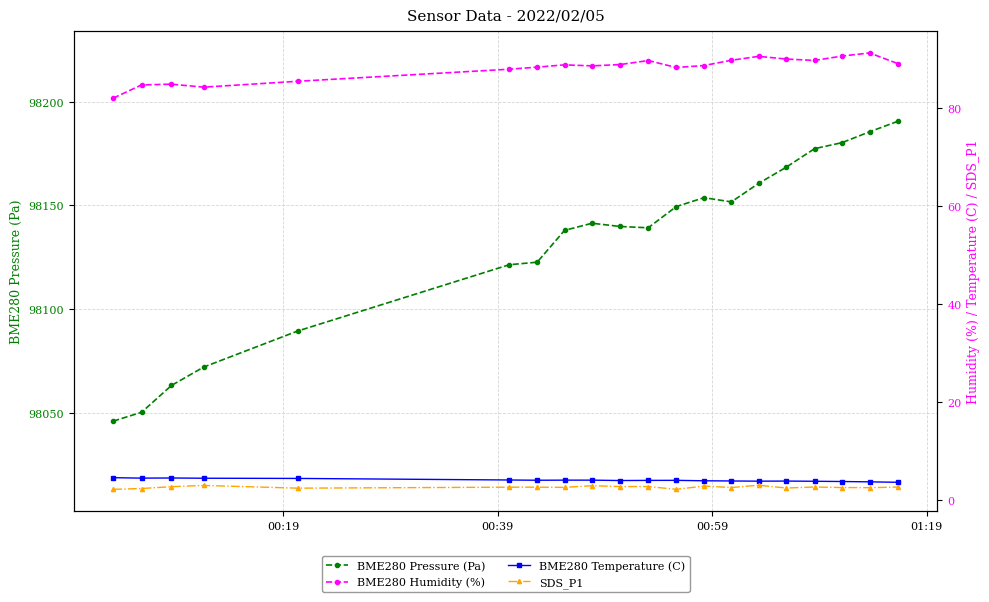

What is the lowest value of the BME280 Pressure (Pa) series?

98046.2